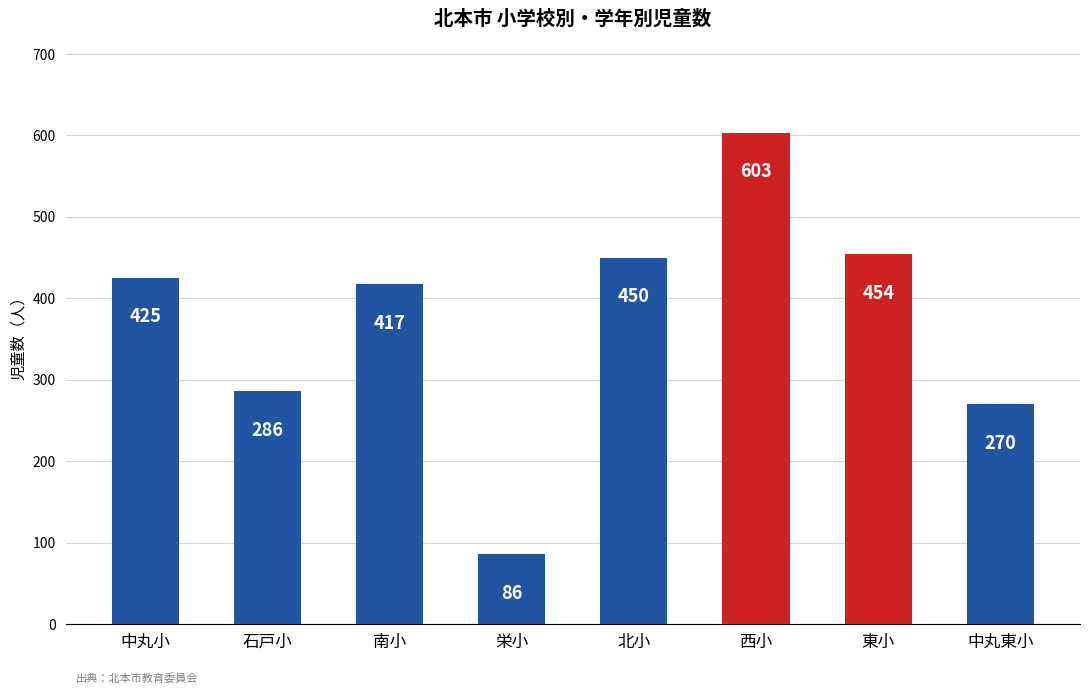

Rank the categories by value from lowest to highest.

栄小, 中丸東小, 石戸小, 南小, 中丸小, 北小, 東小, 西小